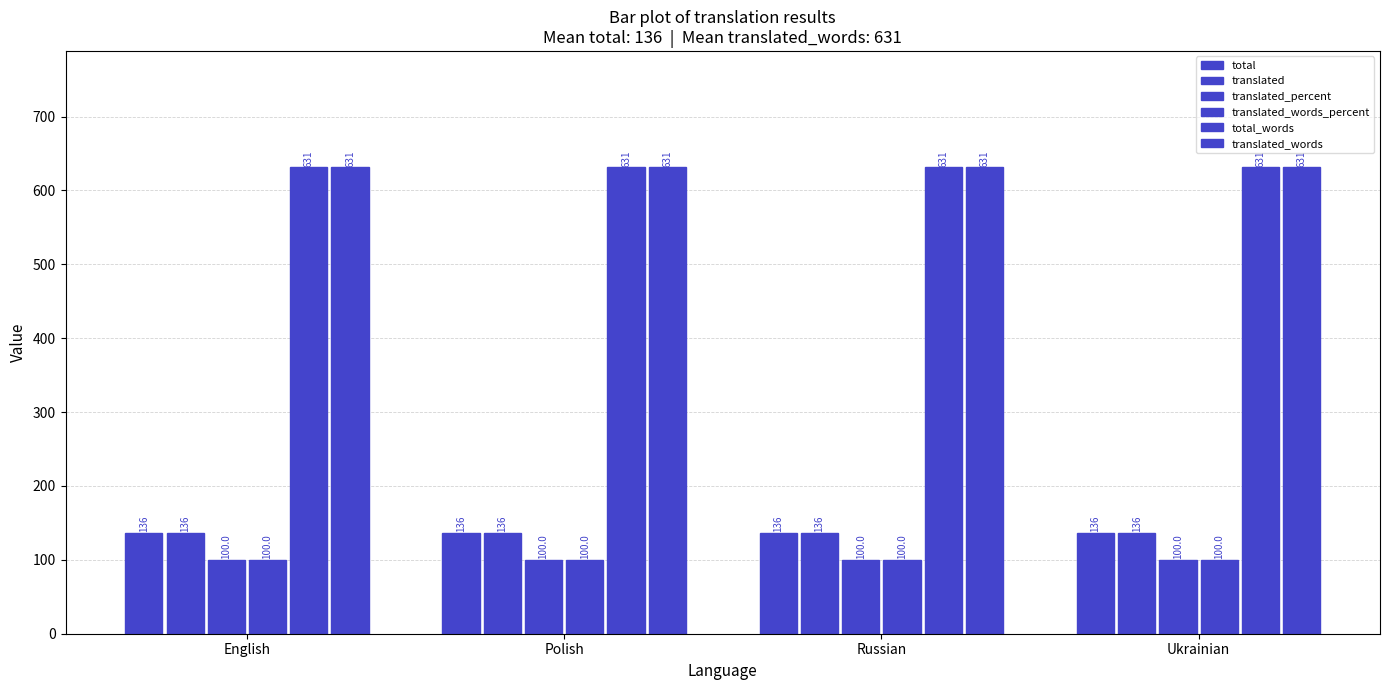

How many data points does each series have?

4